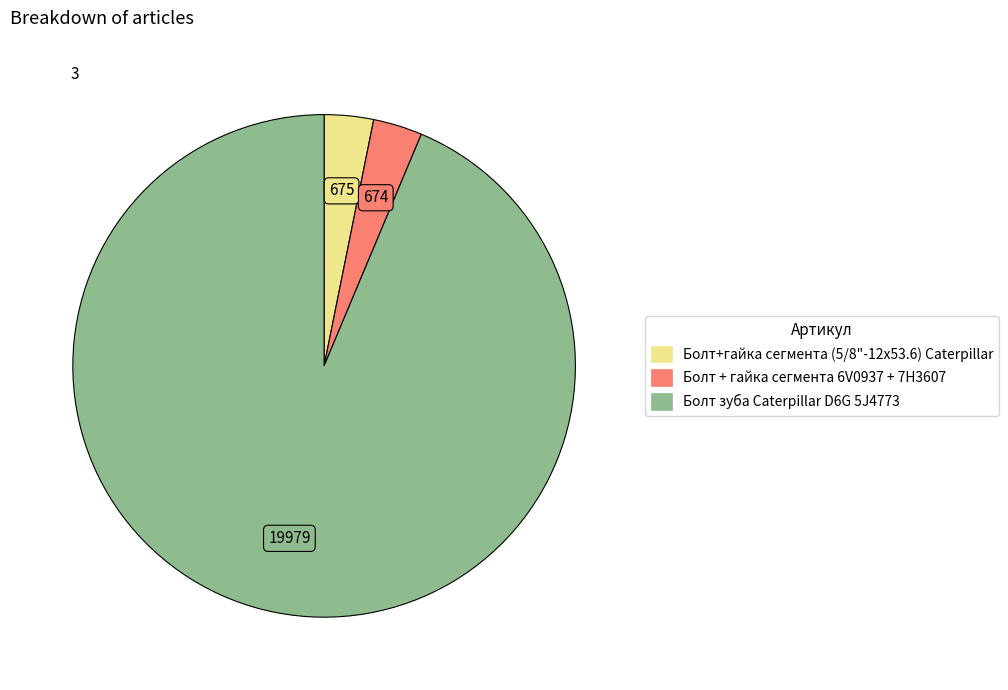

Is it true that Болт зуба Caterpillar D6G 5J4773 is 94% of the pie?

True